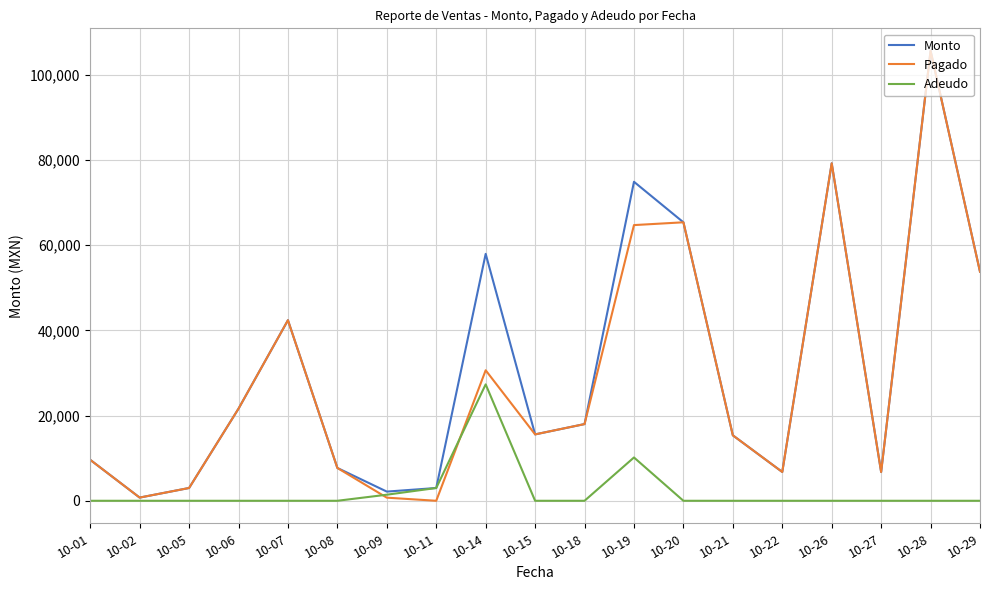

Which series has the largest total across all categories?

Monto